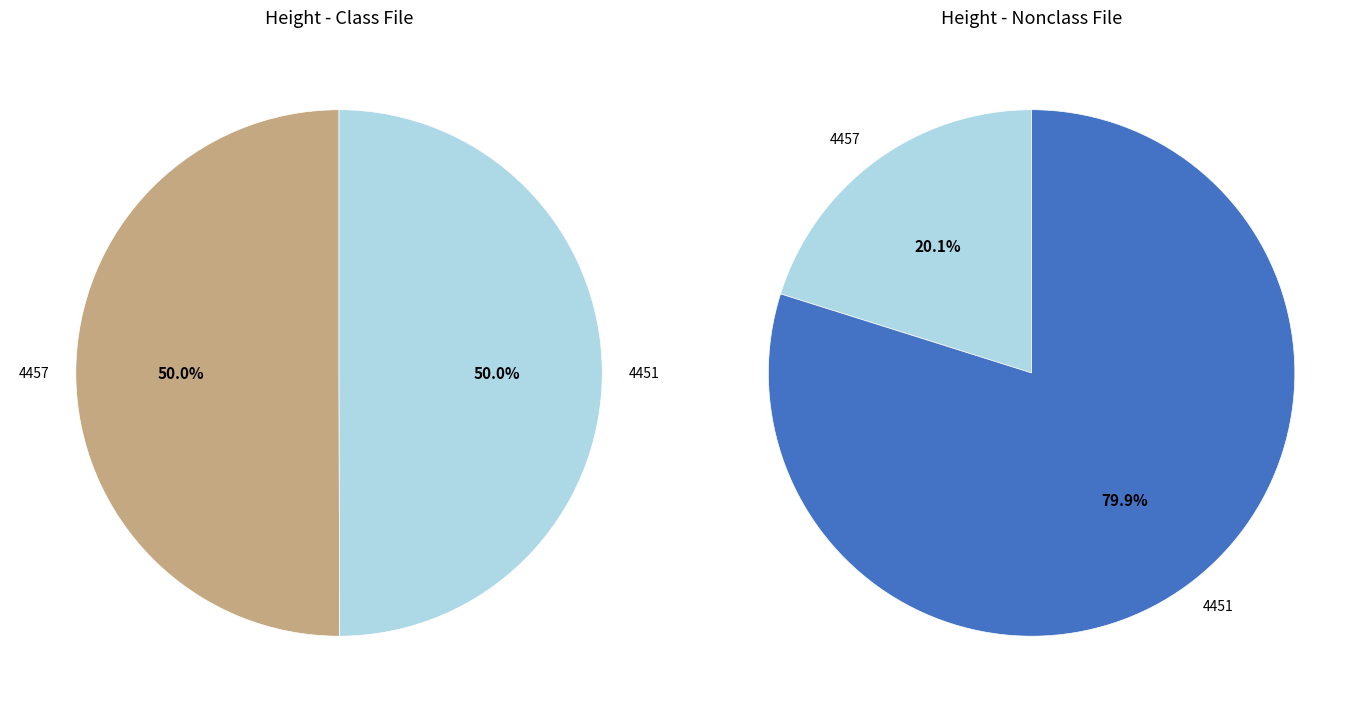

How many segments does this pie chart have?

2